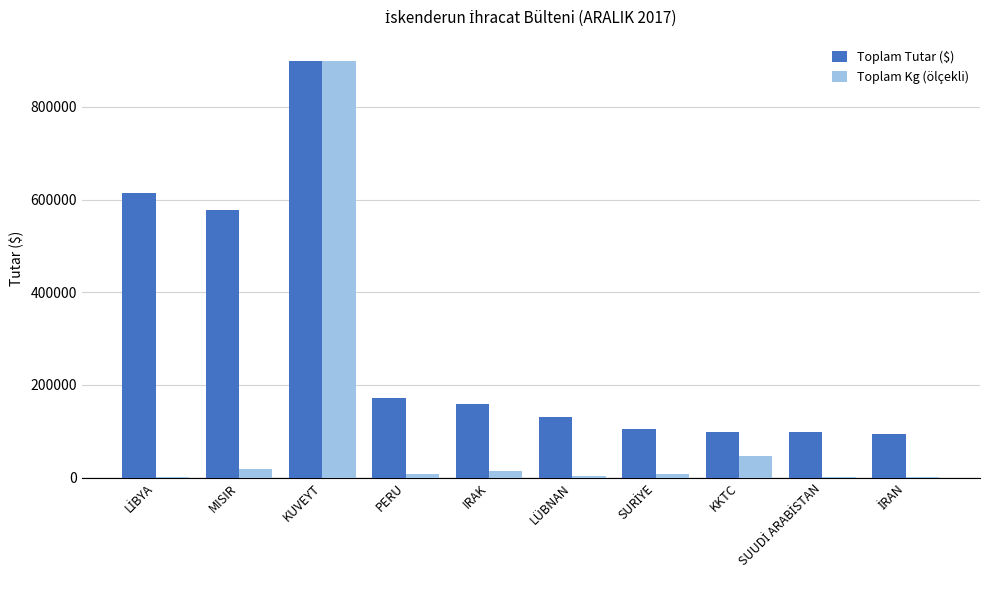

What is the difference between the Toplam Kg (ölçekli) values at KUVEYT and IRAK?

886719.2